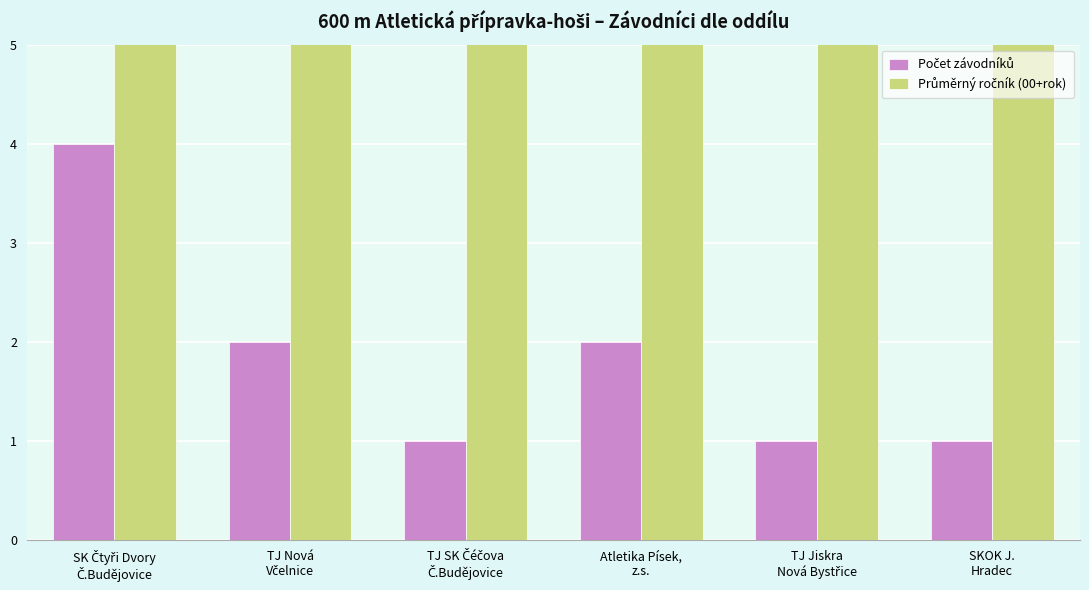

What is the minimum value shown in the chart?

1.0